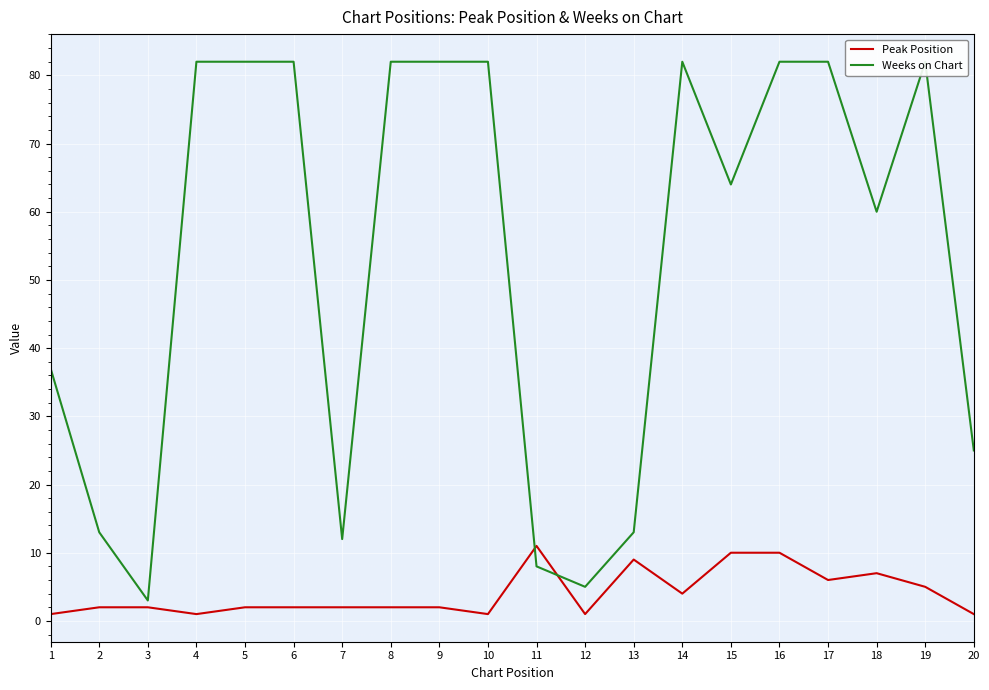

Which has a higher value, 2 or 12?

2